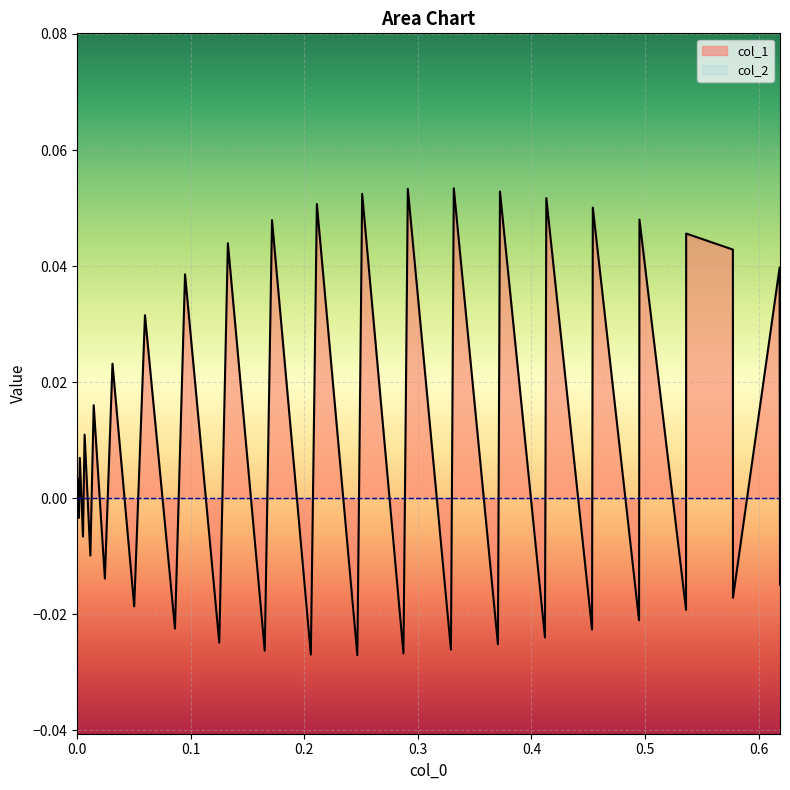

How many distinct data groups are displayed?

2